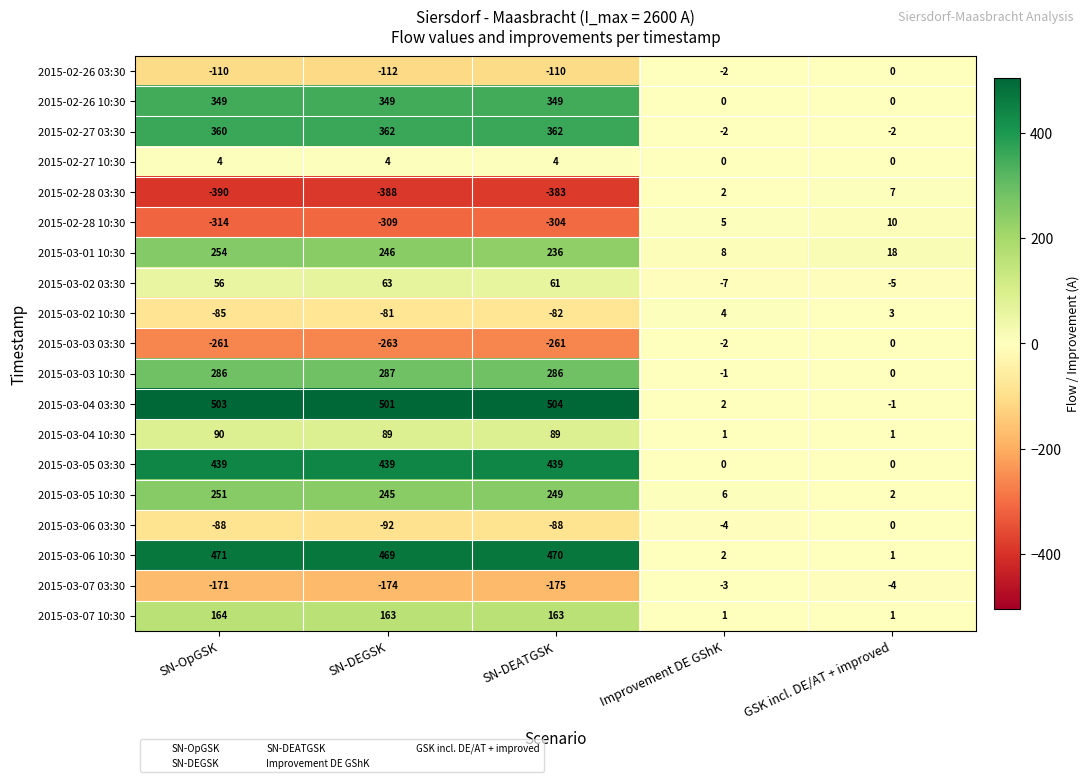

Read the 2015-02-26 10:30 value at SN-DEGSK, to the nearest 50.

350